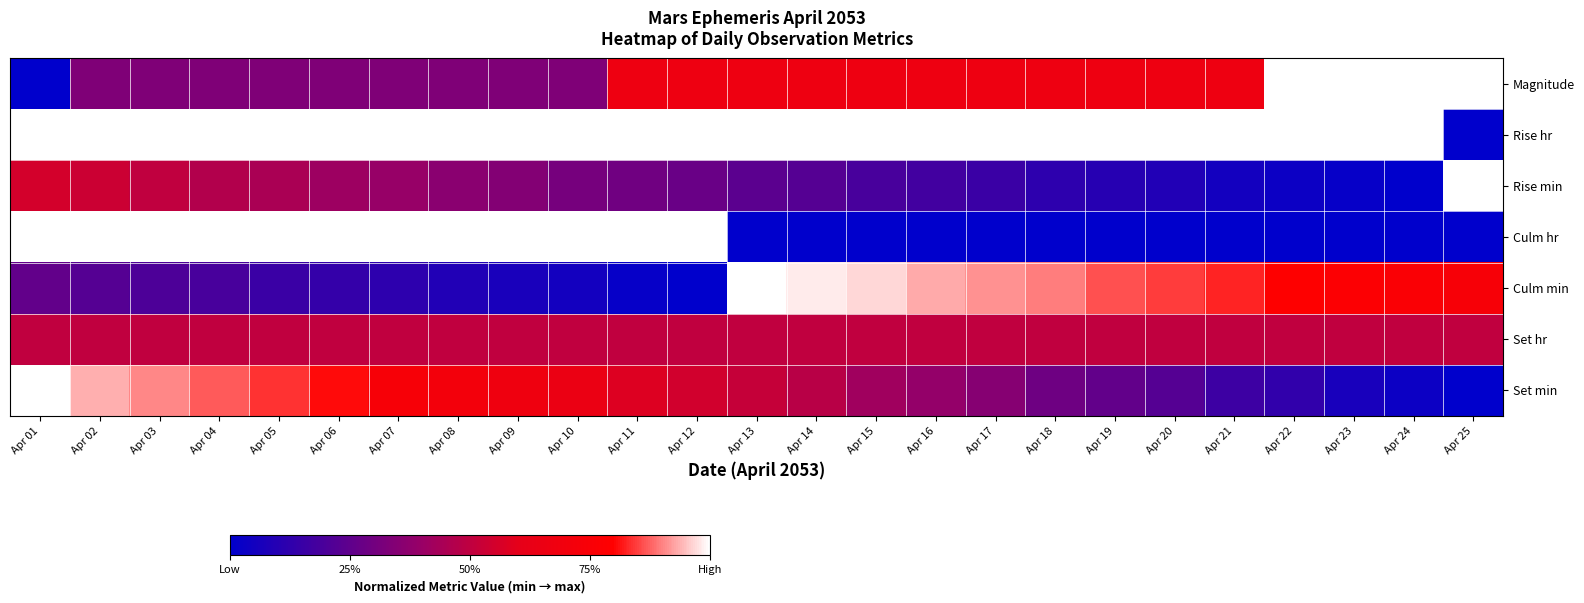

Which series has the largest range (max minus min)?

Magnitude